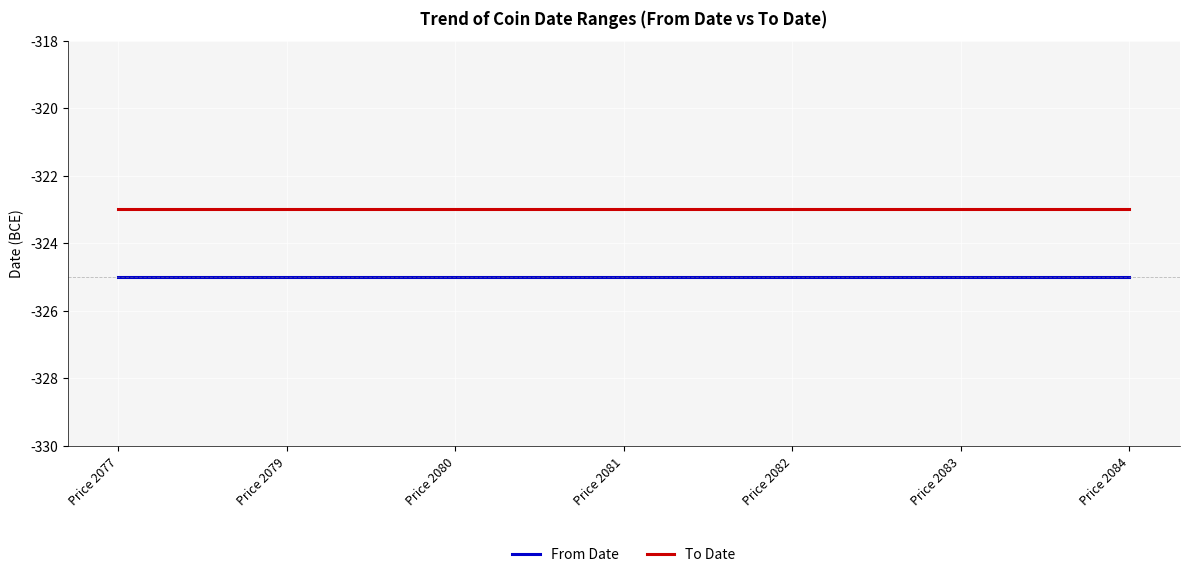

List the series in order of their overall mean, lowest first.

From Date, To Date